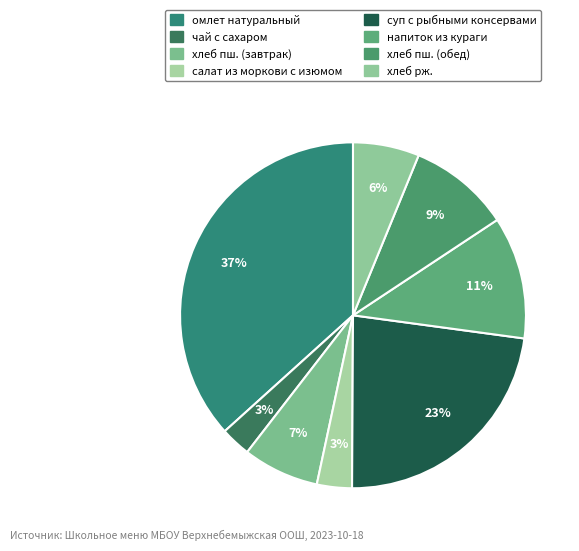

Combined, do омлет натуральный and чай с сахаром account for over 50%?

No